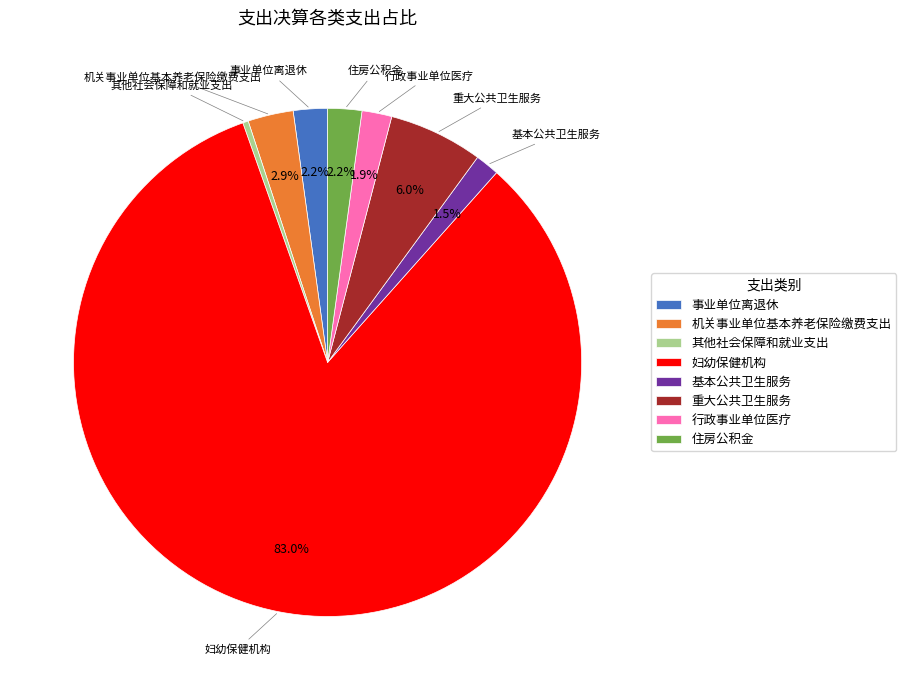

Which has a higher value, 行政事业单位医疗 or 重大公共卫生服务?

重大公共卫生服务